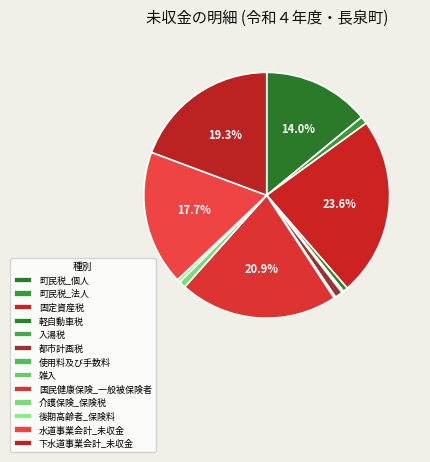

What percentage is NOT represented by 固定資産税?

76.4%